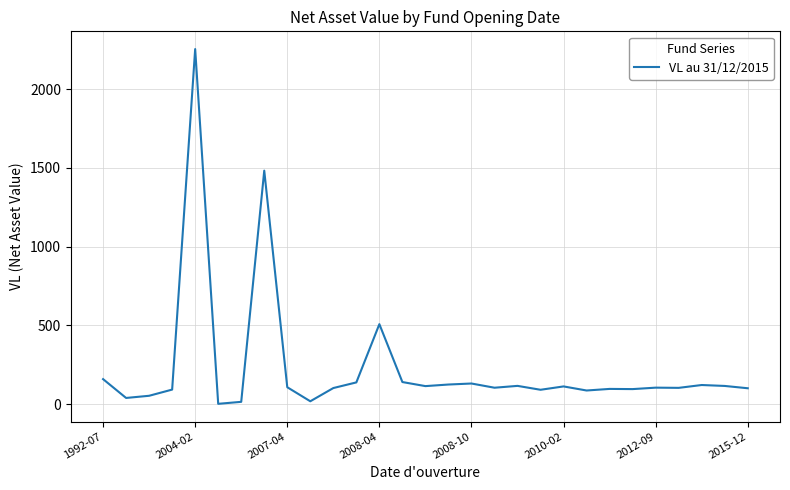

What is the maximum value shown in the chart?

2255.0